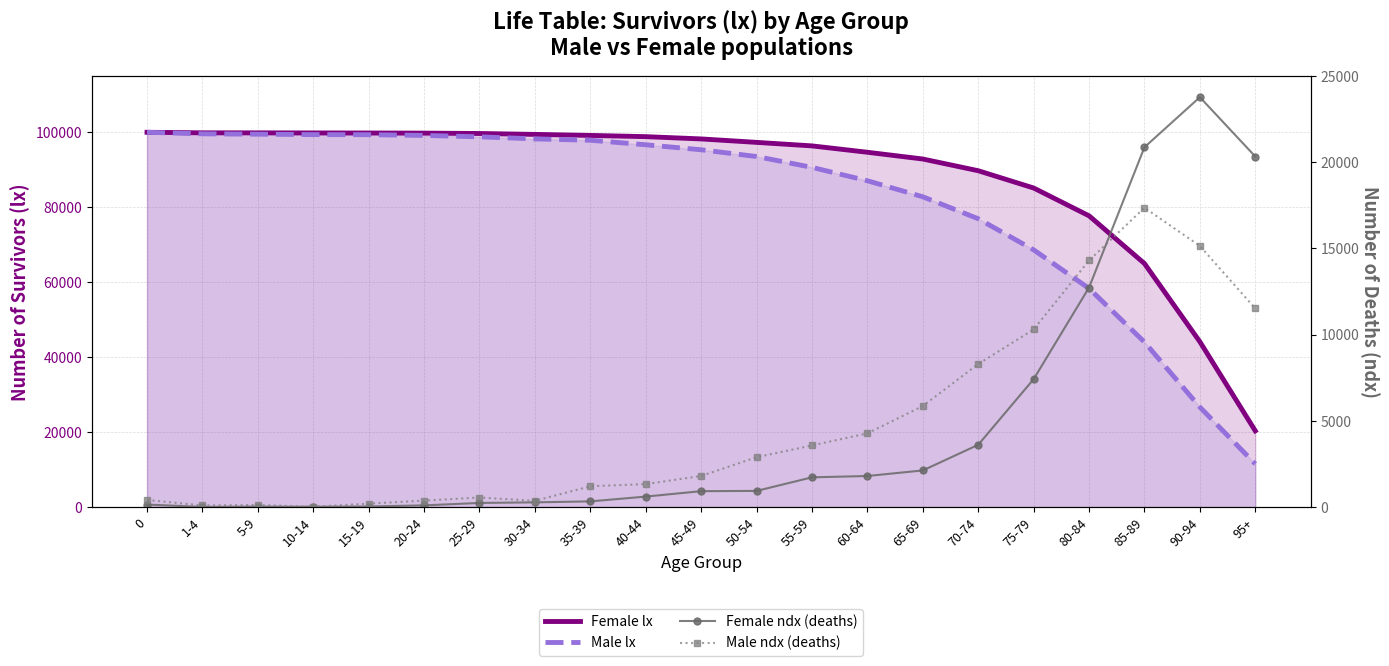

What is the average value of the Female ndx (deaths) series?

4668